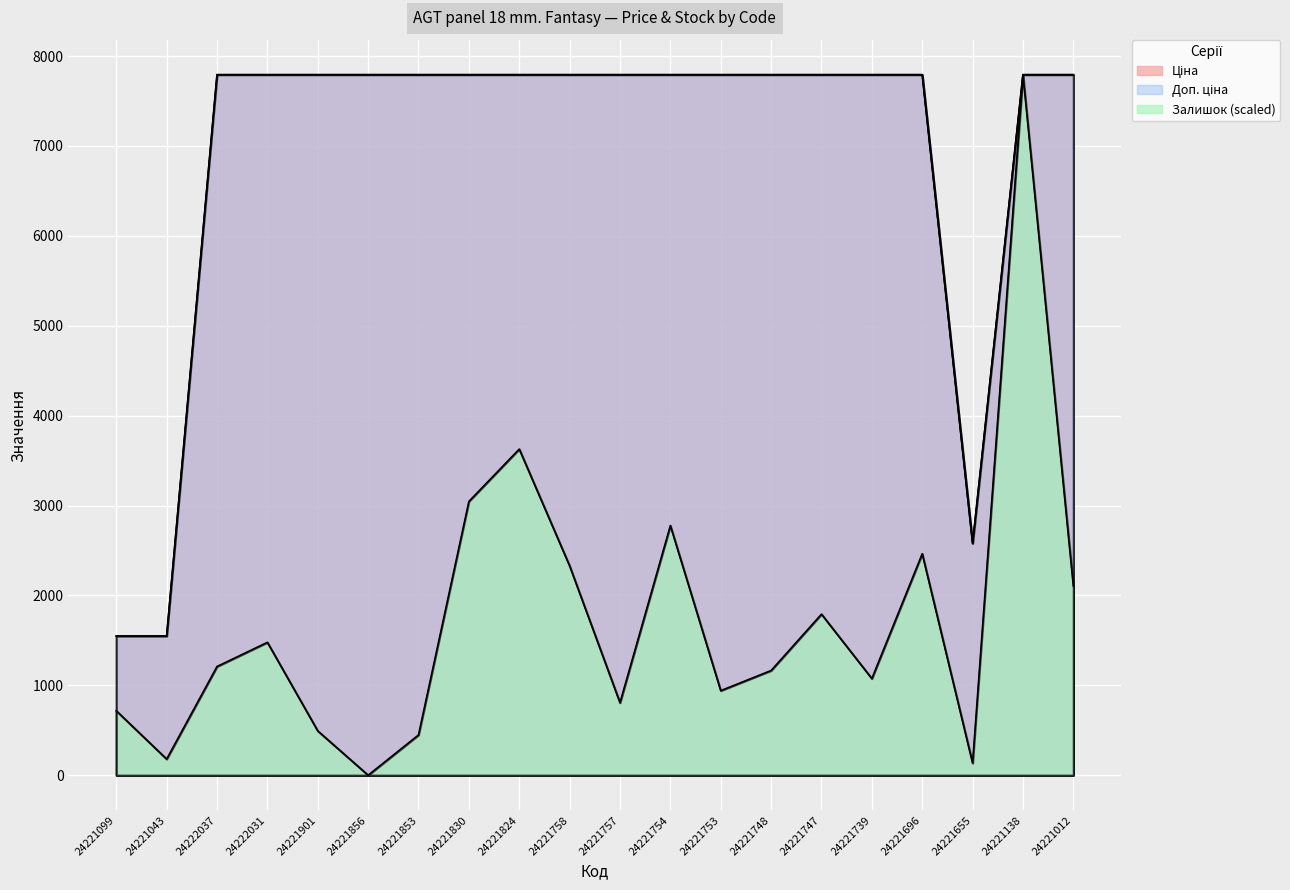

What are all the series names shown in the legend?

Ціна, Доп. ціна, Залишок